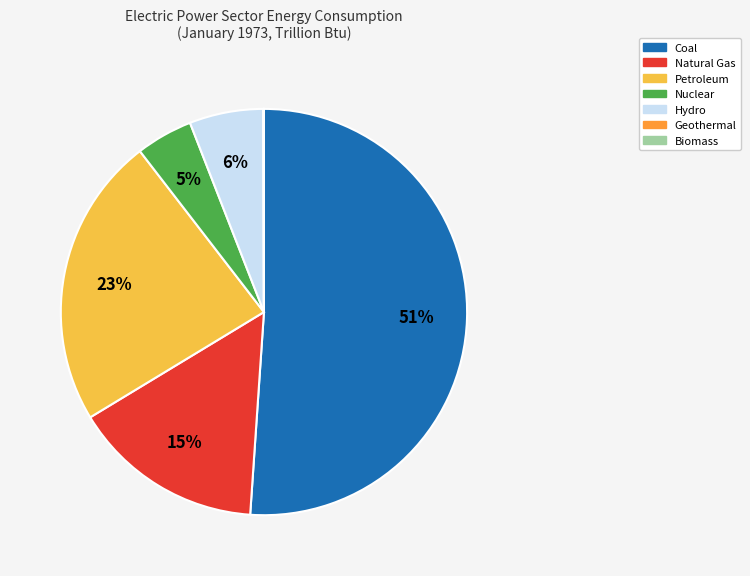

Is it true that Hydro is 11% of the pie?

False